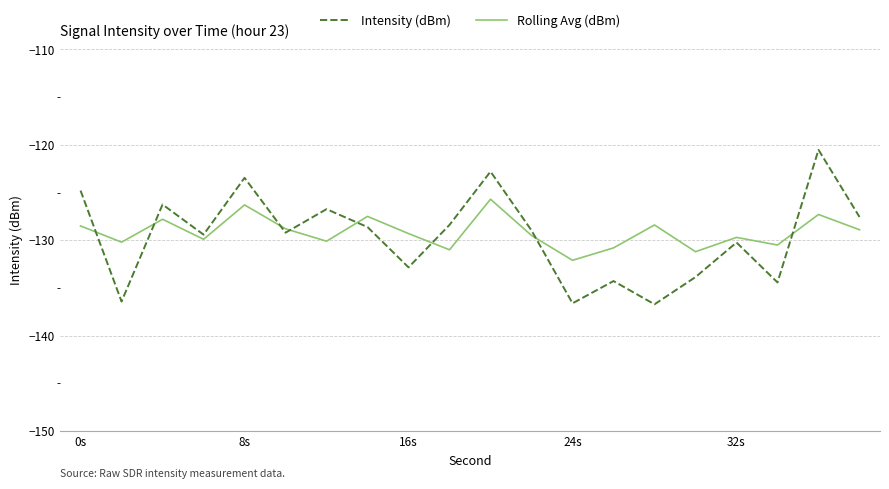

What is the minimum value shown in the chart?

-136.7